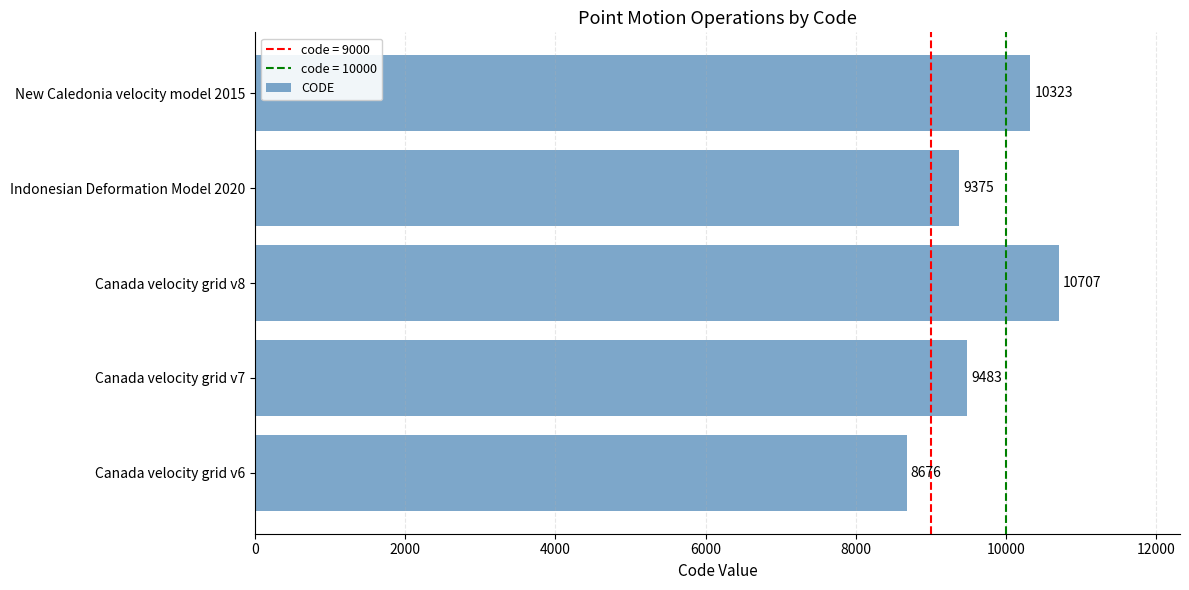

Is it true that the value at New Caledonia velocity model 2015 is 4800?

False